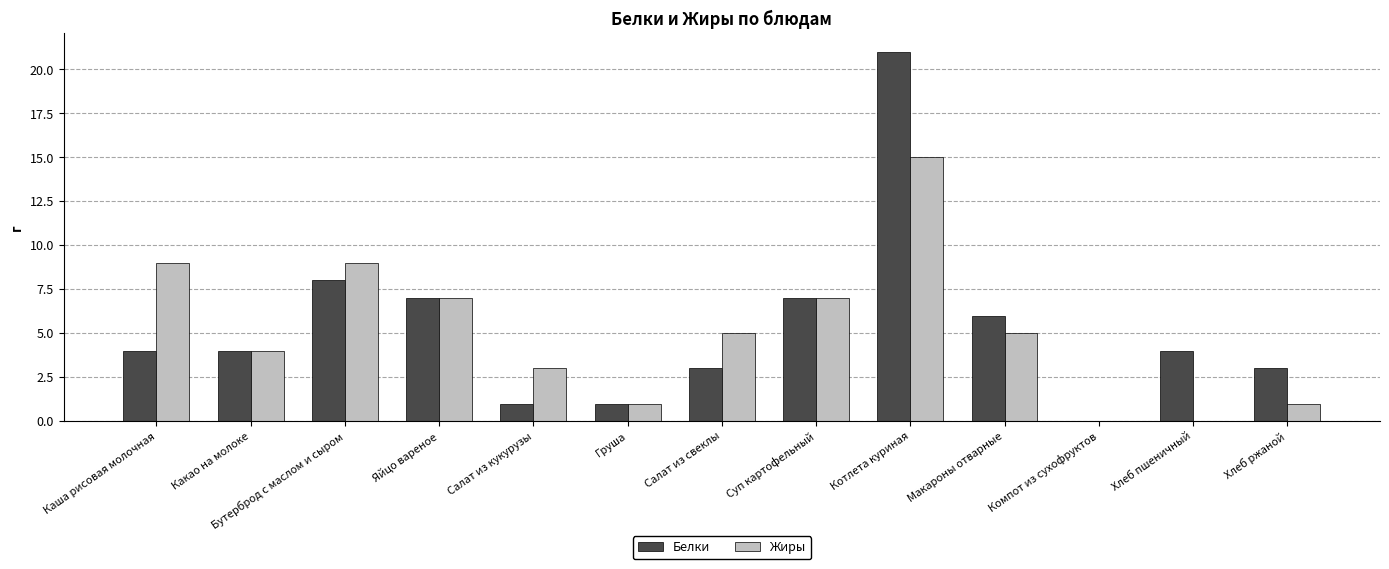

Is the value of Белки at Яйцо вареное greater than the value of Жиры at Котлета куриная?

No